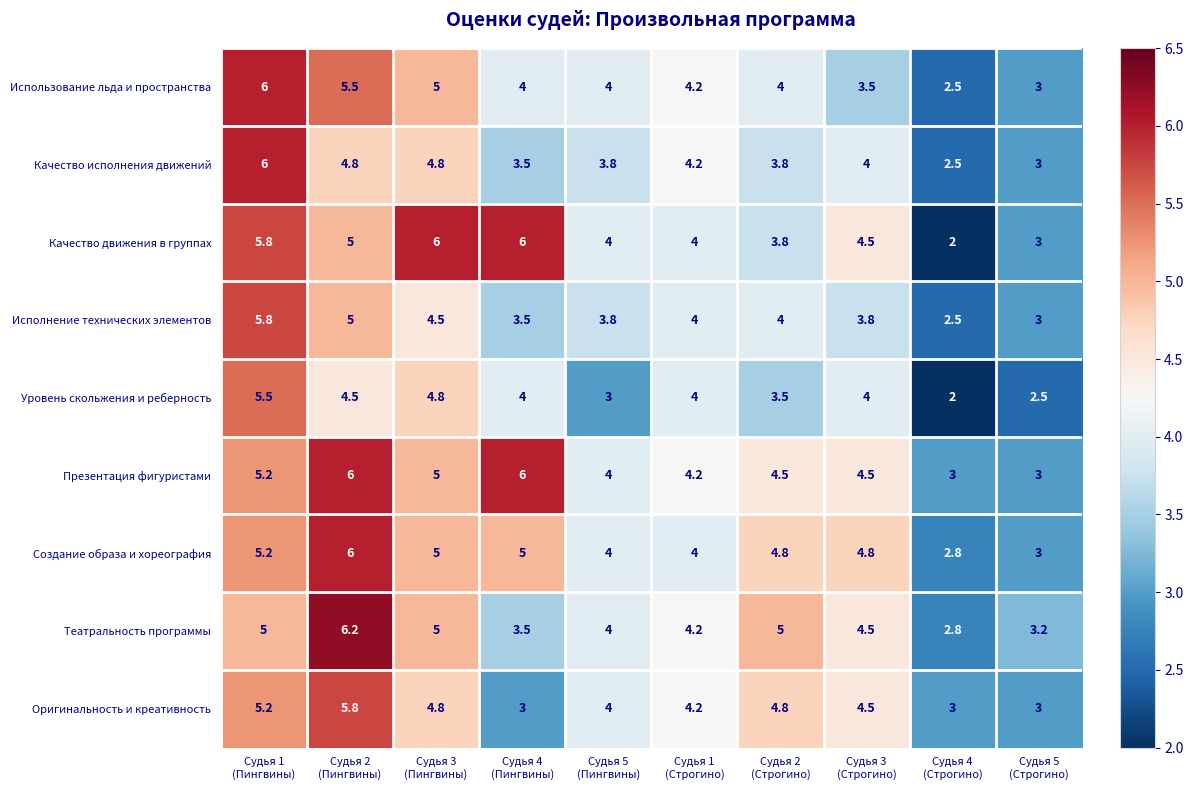

How many distinct data groups are displayed?

9